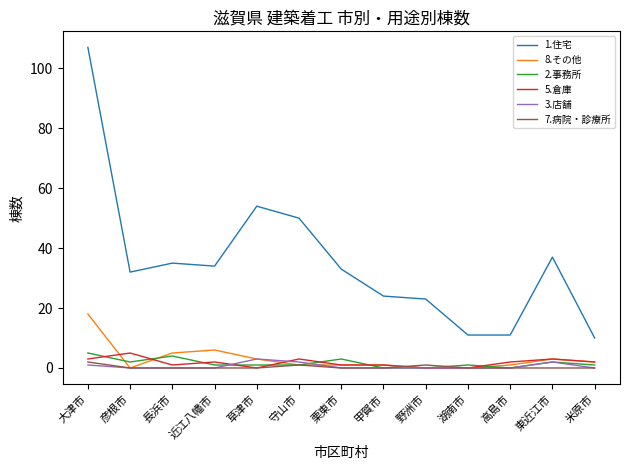

Reading left to right, what are all the values shown in this chart?

1.住宅: 107	32	35	34	54	50	33	24	23	11	11	37	10
8.その他: 18	0	5	6	3	1	1	1	0	0	1	3	2
2.事務所: 5	2	4	1	1	1	3	0	0	1	0	2	1
5.倉庫: 3	5	1	2	0	3	1	1	0	0	2	3	2
3.店舗: 1	0	0	0	3	2	0	0	0	0	0	2	0
7.病院・診療所: 2	0	0	0	0	1	0	0	1	0	0	0	0